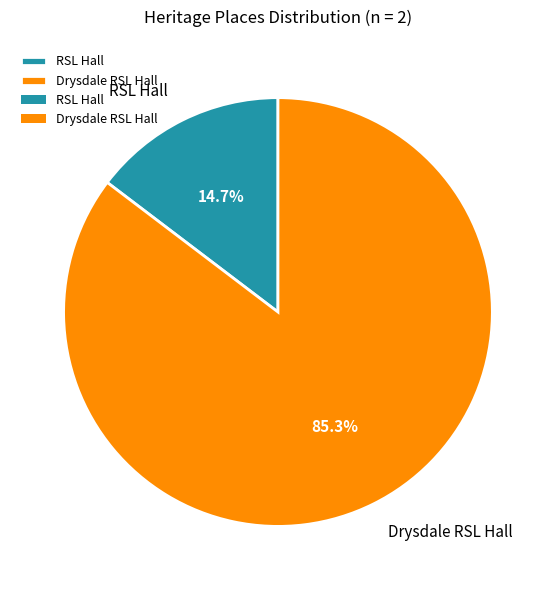

Which slice is the smallest?

RSL Hall